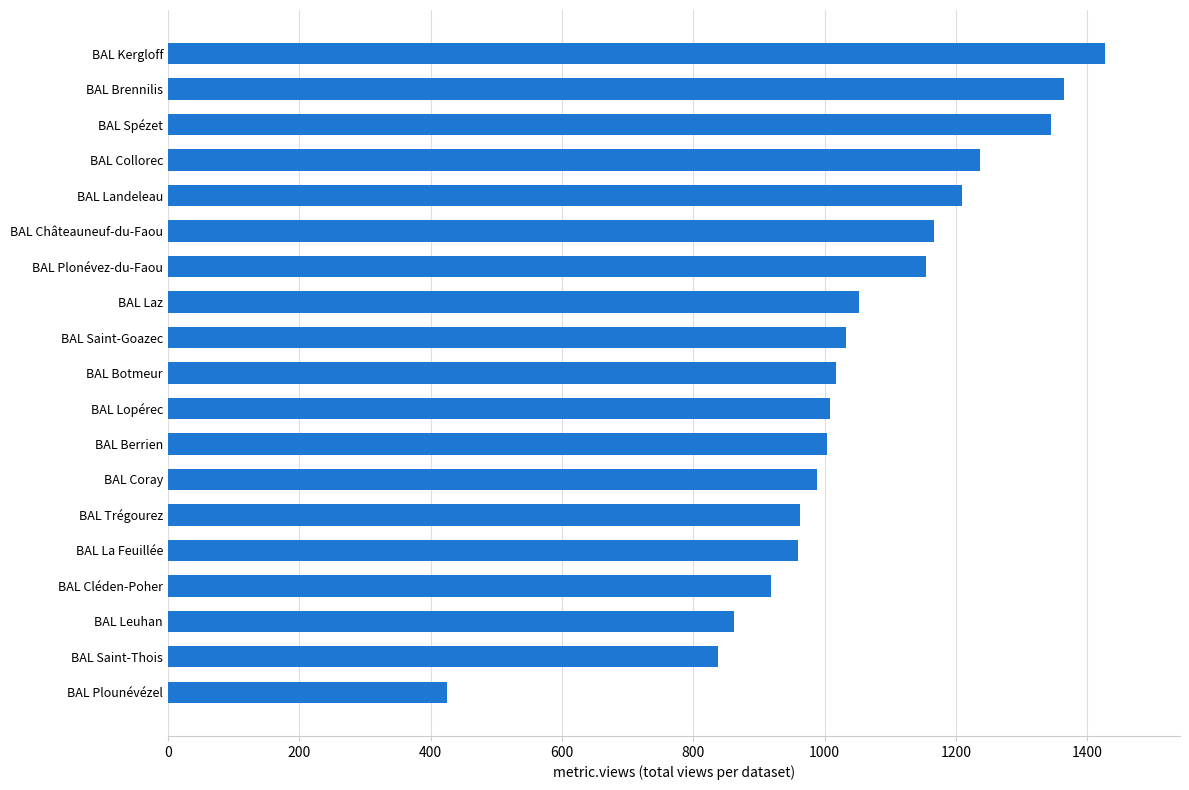

True or false: the data shows 728 at BAL Kergloff.

False